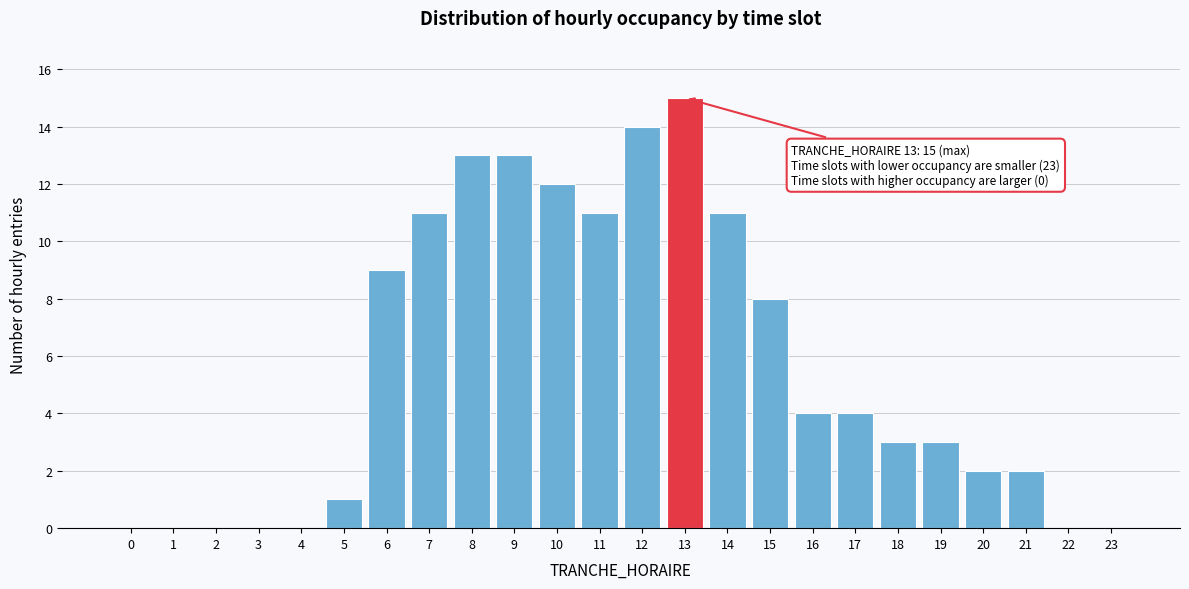

Reading left to right, list all the values displayed in this chart.

0=0	1=0	2=0	3=0	4=0	5=1	6=9	7=11	8=13	9=13	10=12	11=11	12=14	13=15	14=11	15=8	16=4	17=4	18=3	19=3	20=2	21=2	22=0	23=0